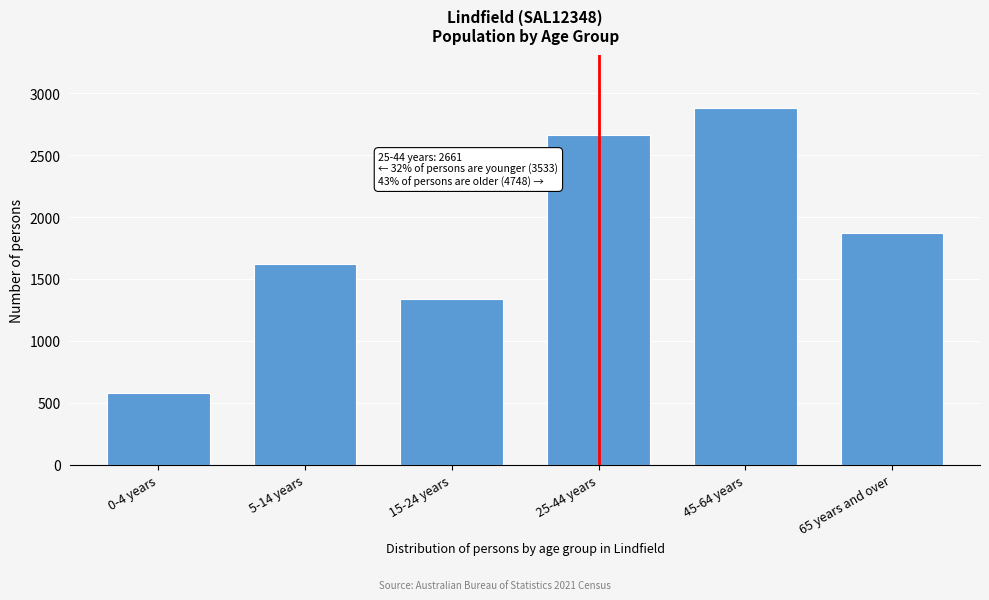

Reading left to right, what are all the values shown in this chart?

579	1617	1337	2661	2879	1869